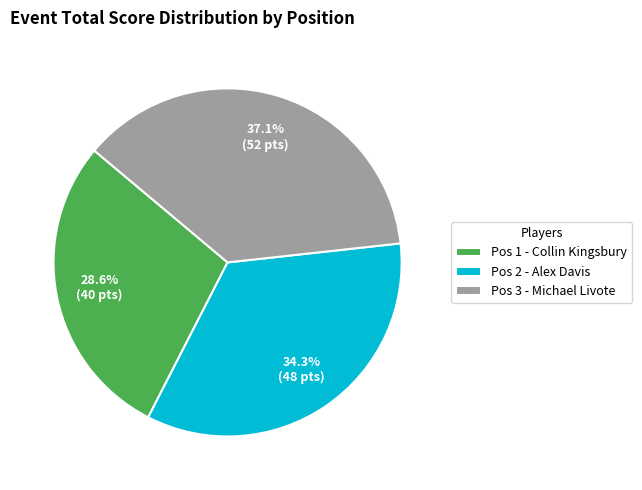

Approximately how many times larger is the value at Pos 2 - Alex Davis compared to Pos 3 - Michael Livote?

0.9